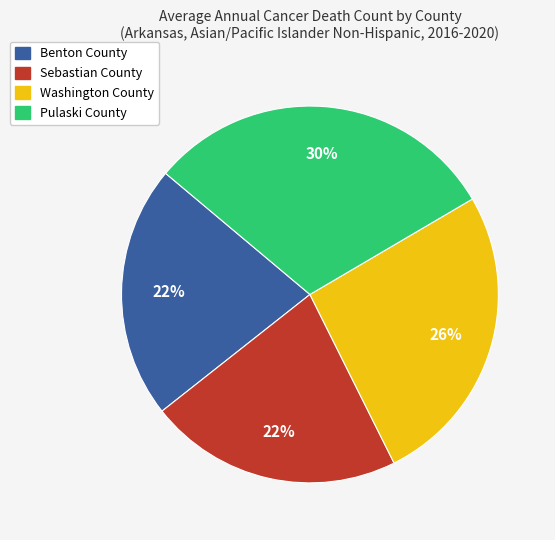

The Sebastian County slice represents 22% of the pie. True or false?

True